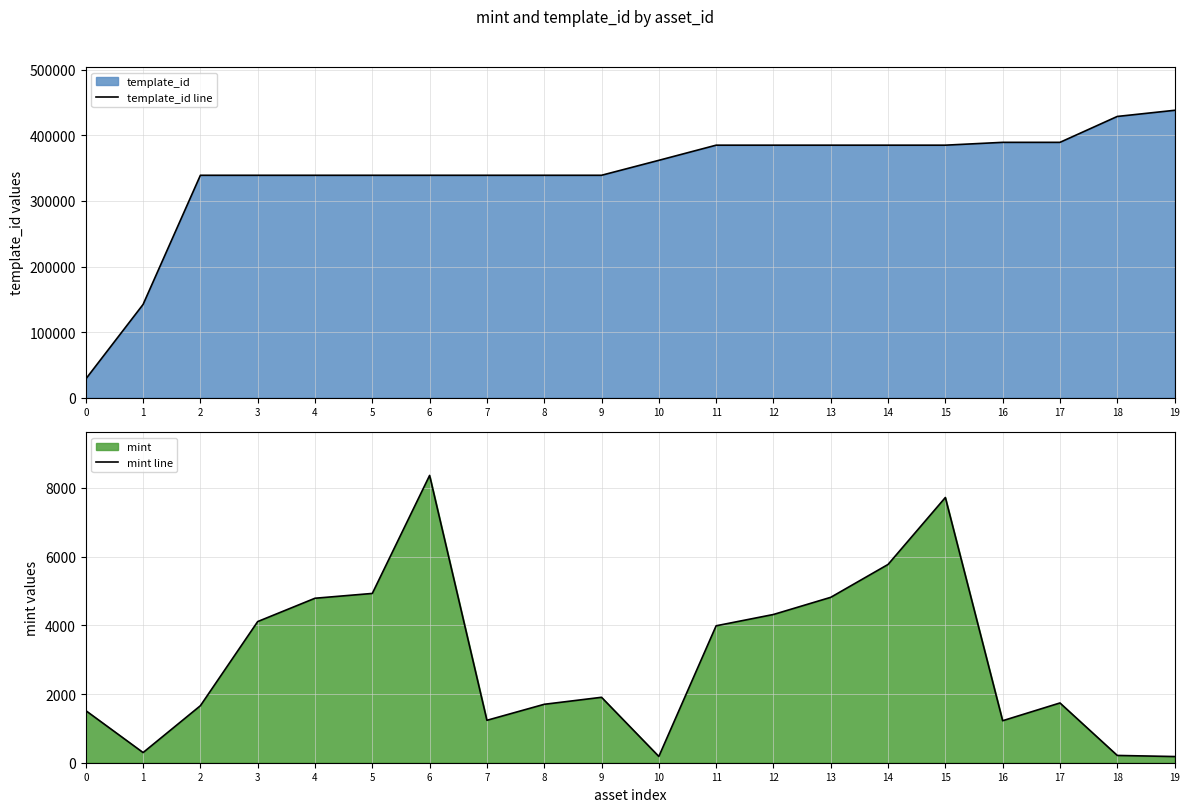

What is the smallest value displayed?

180